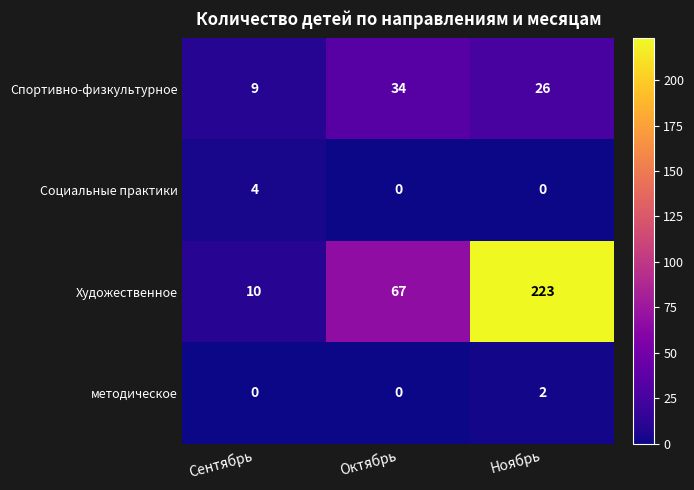

Where is Художественное nearest to the value 116?

Октябрь